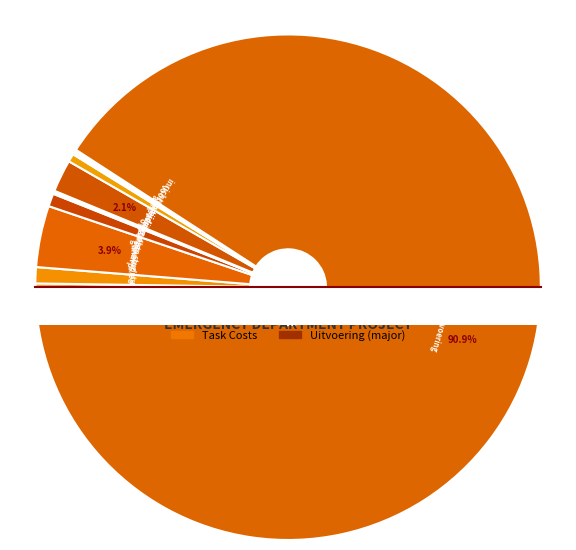

What portion of the pie excludes opstellen mockup + ontwerp box?

99.9%